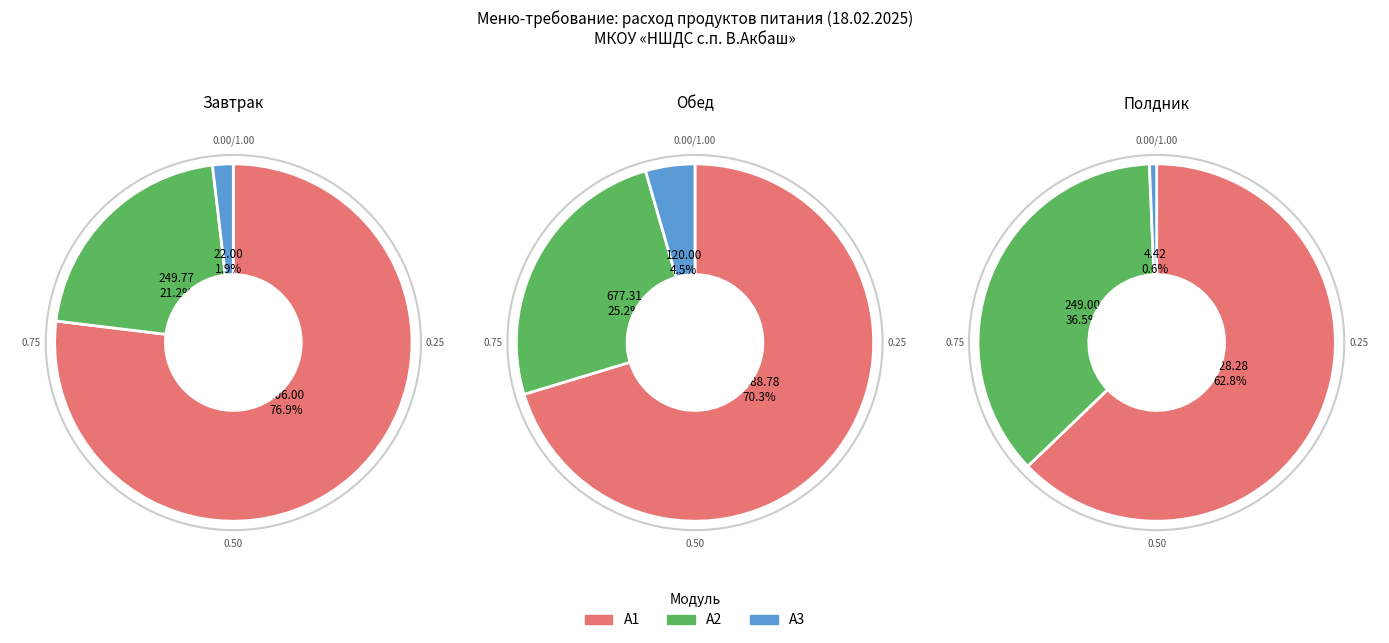

True or false: Сухофрукты accounts for 8% of the total.

False